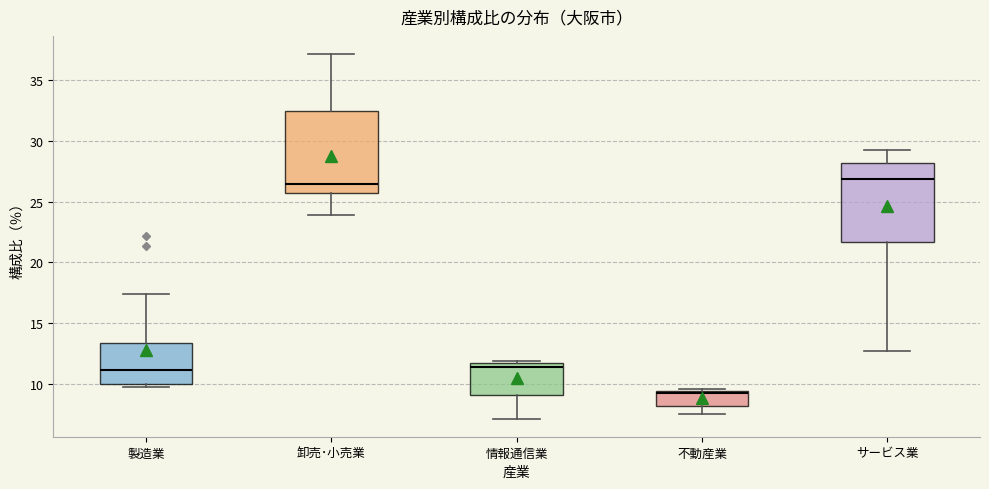

Which box has the lowest median line?

不動産業